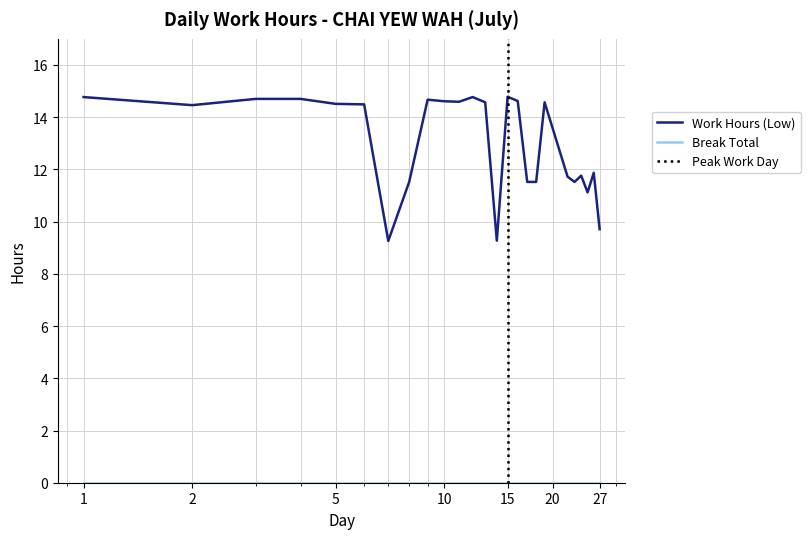

What is the minimum value shown in the chart?

9.3